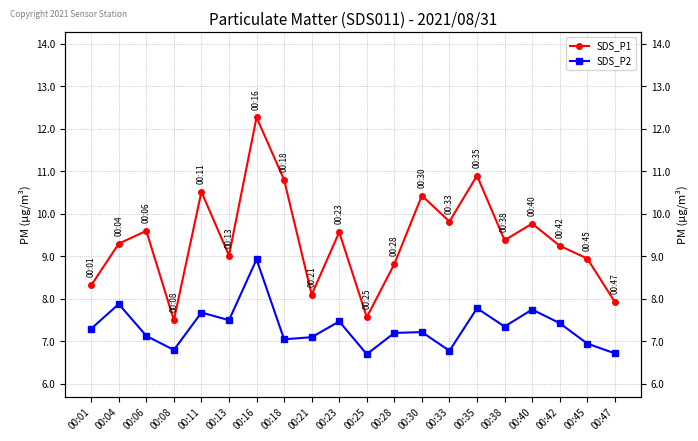

What is the average value of the SDS_P1 series?

9.4